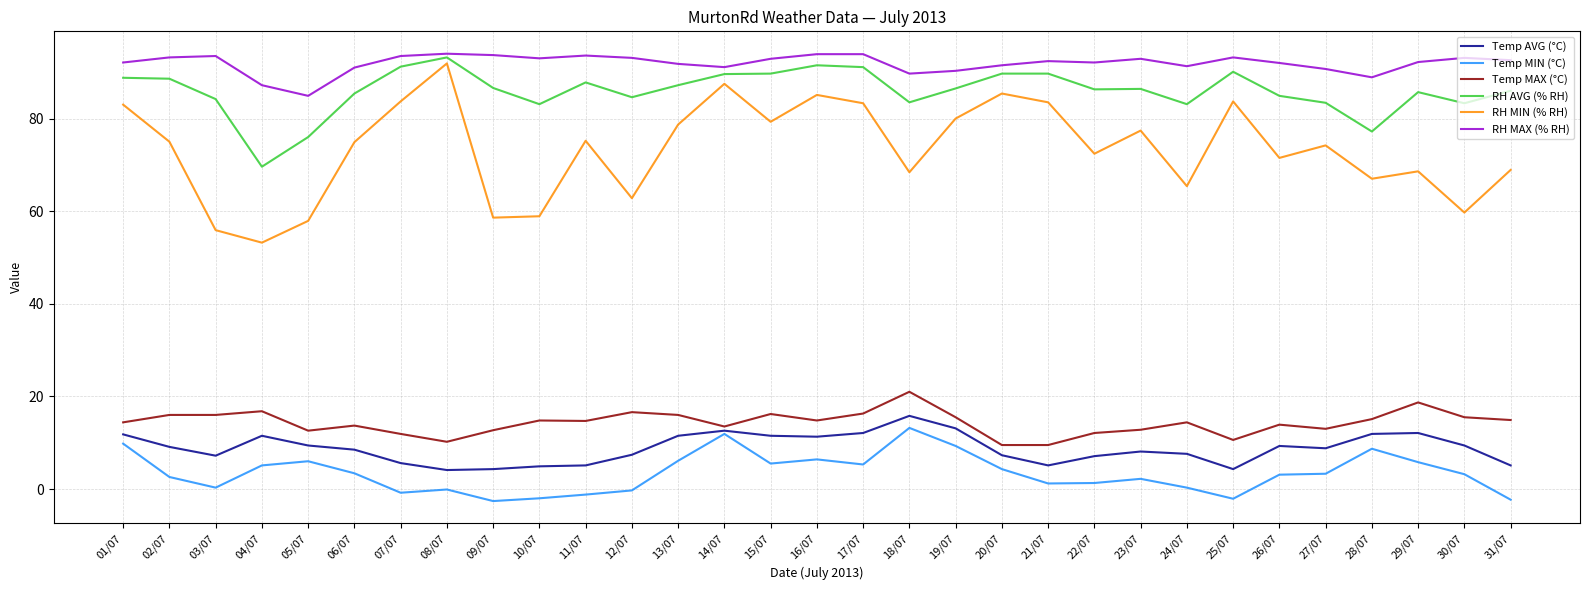

What is the total value across all series at 19/07?

294.7